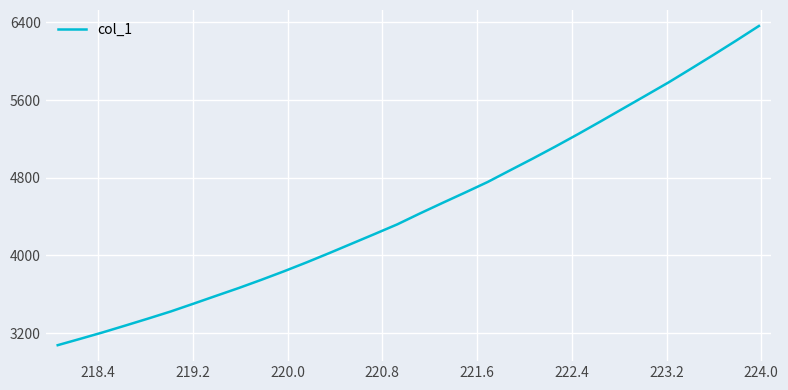

What is the greatest value displayed?

6363.3